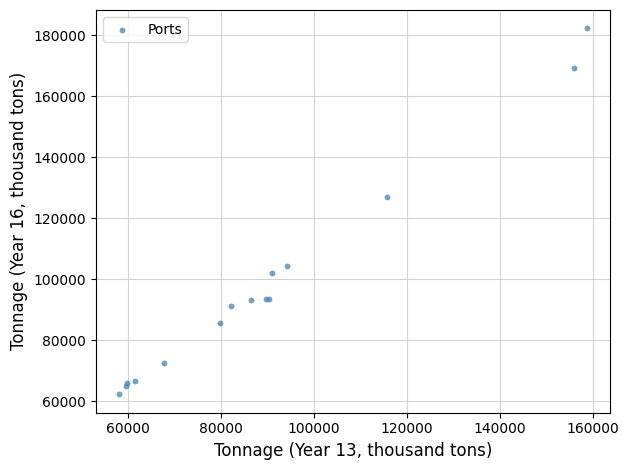

What Y value in the scatter plot is closest to 122295?

126960